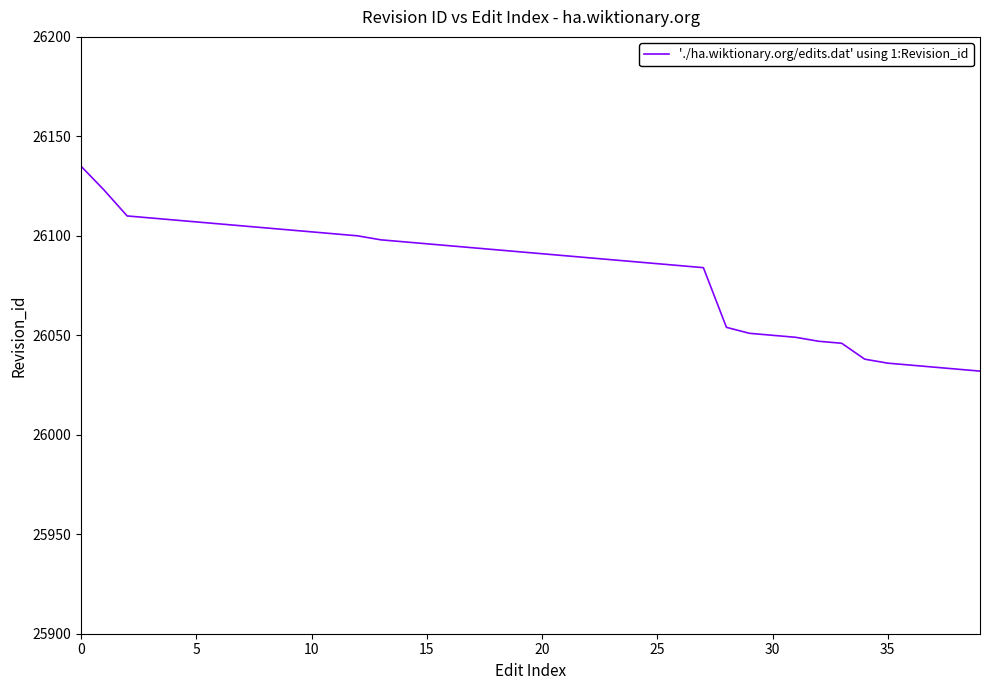

What is the minimum value shown in the chart?

26032